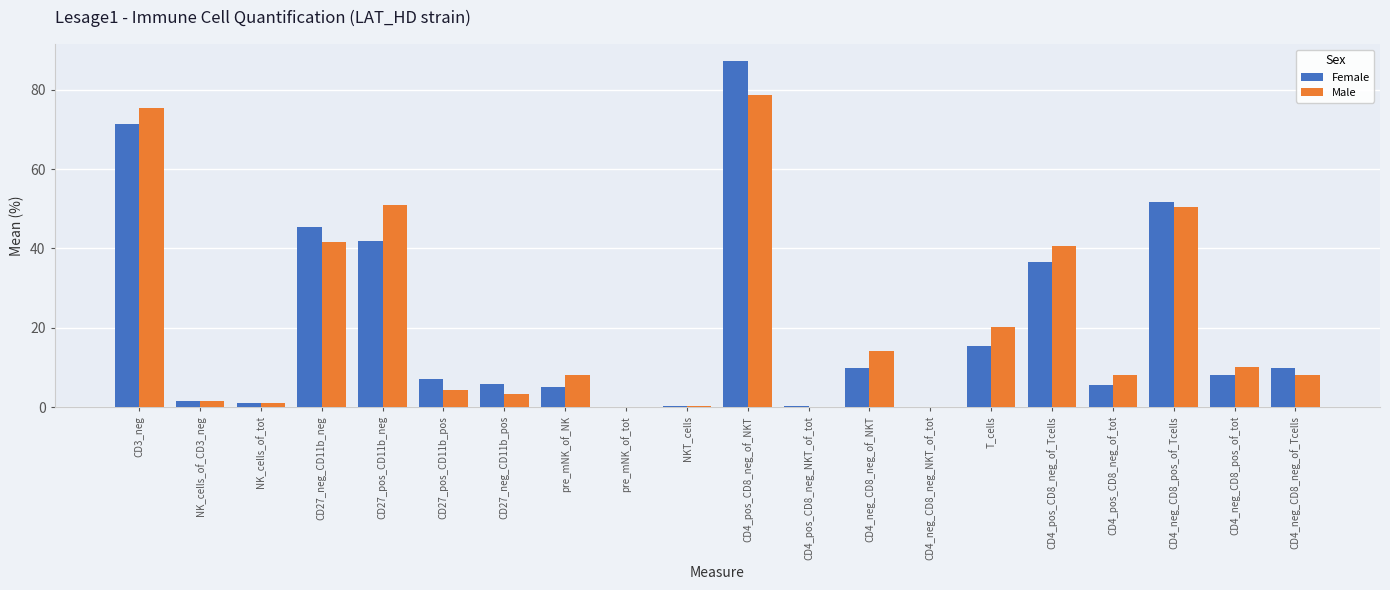

What is the maximum value shown in the chart?

87.2